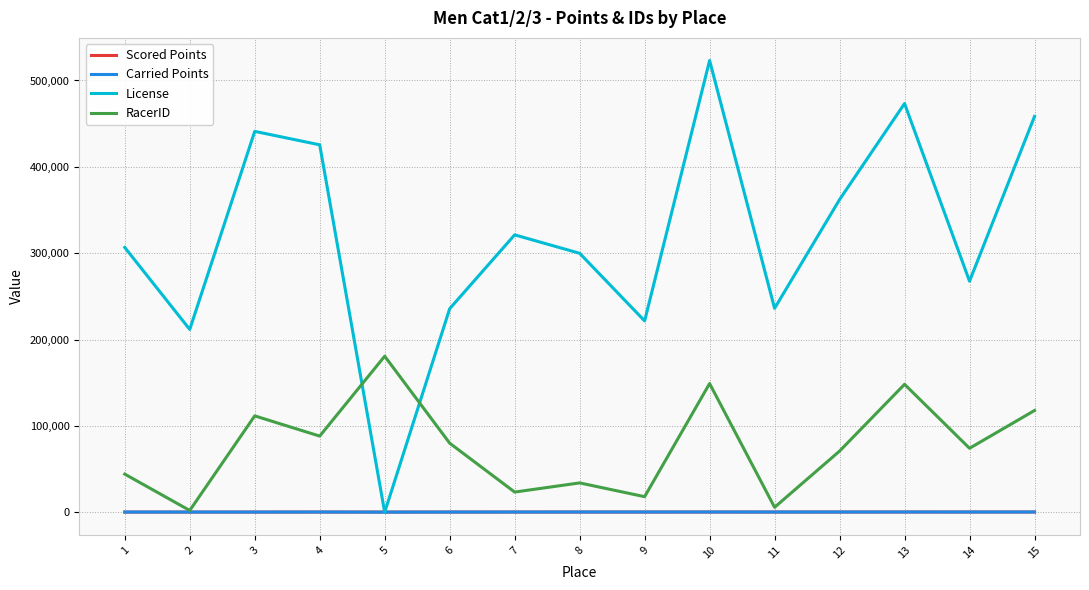

What is the total value across all series at 6?

316406.4